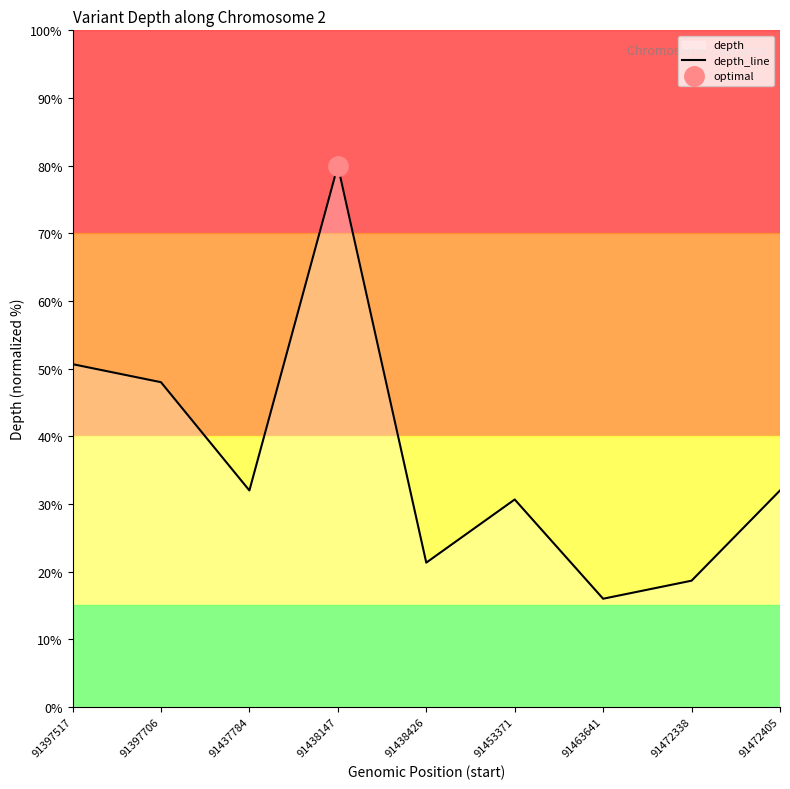

What is the smallest value displayed?

16.0